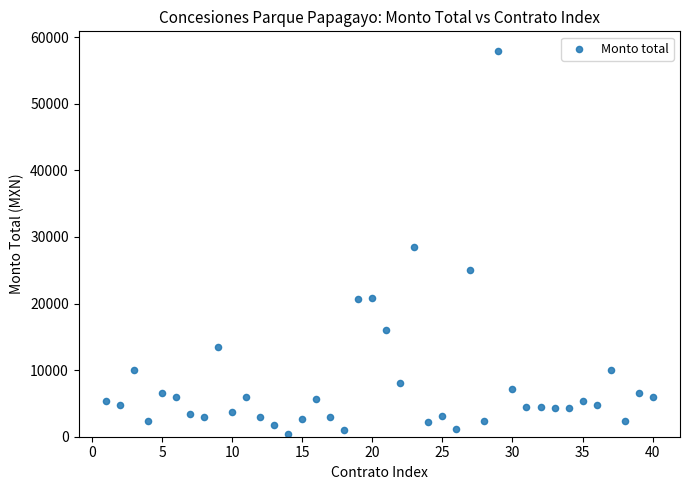

What Y value in the scatter plot is closest to 29207?

28416.8